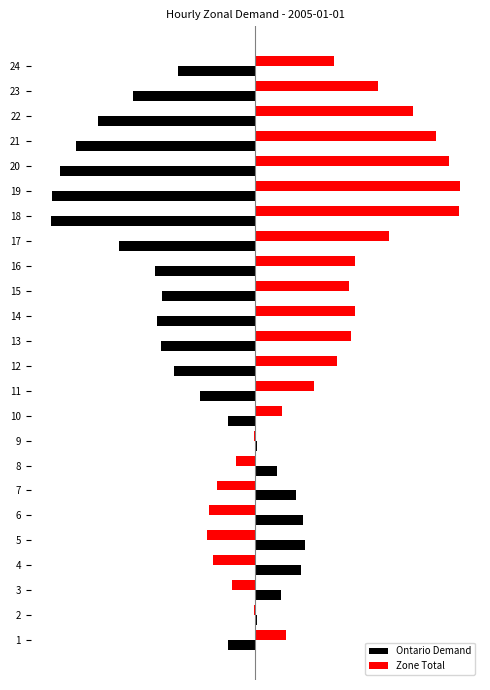

The value of Zone Total at 15 is 1791. True or false?

True